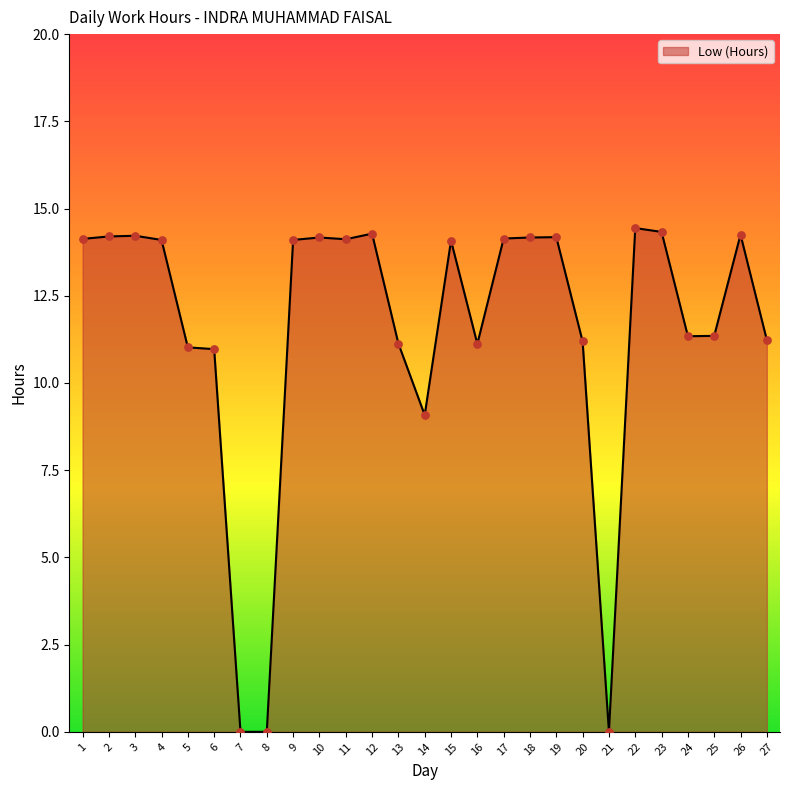

What is the change in value from 9 to 23?

+0.2